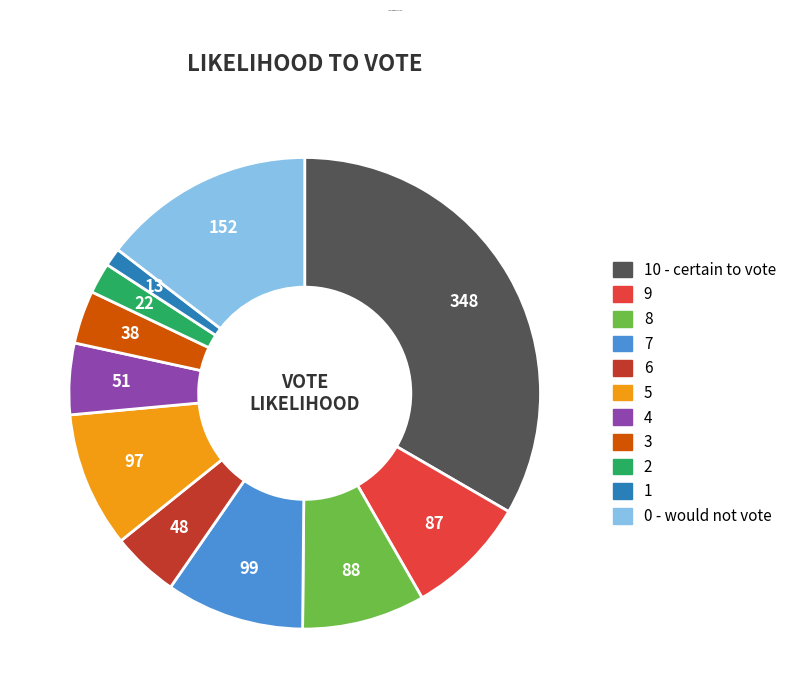

Is there any slice that represents more than half of the pie?

No